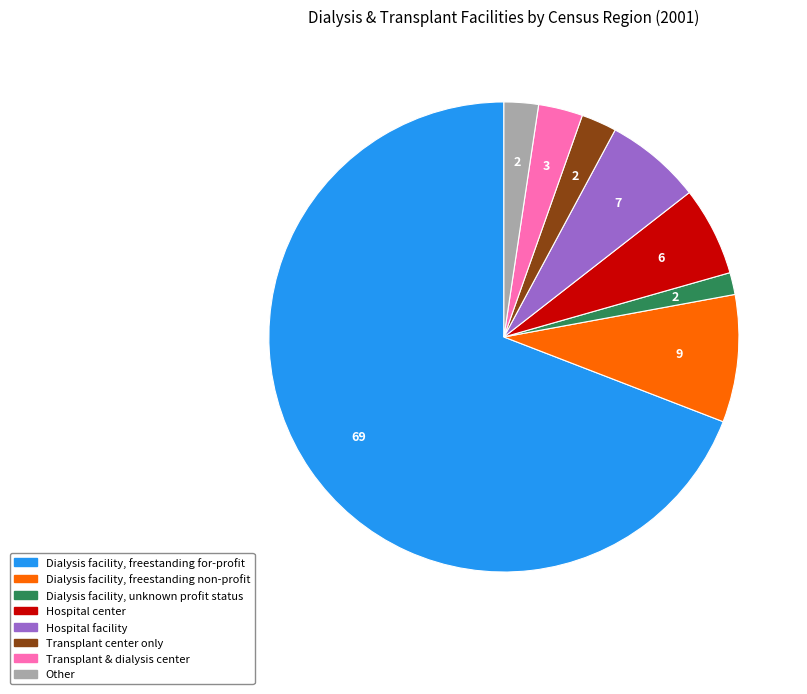

Combined, do Hospital facility and Dialysis facility, freestanding non-profit account for over 50%?

No